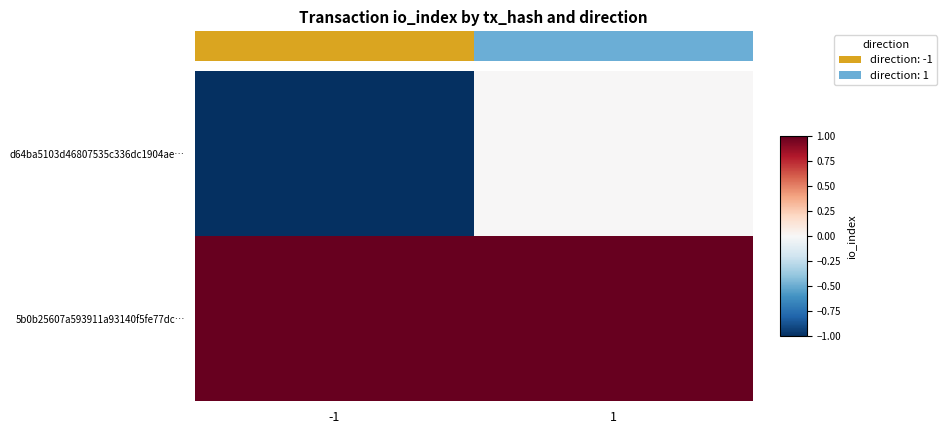

Reading left to right, extract all data points from this chart.

d64ba5103d46807535c336dc1904ae…: -1=-1	1=0
5b0b25607a593911a93140f5fe77dc…: -1=1	1=1